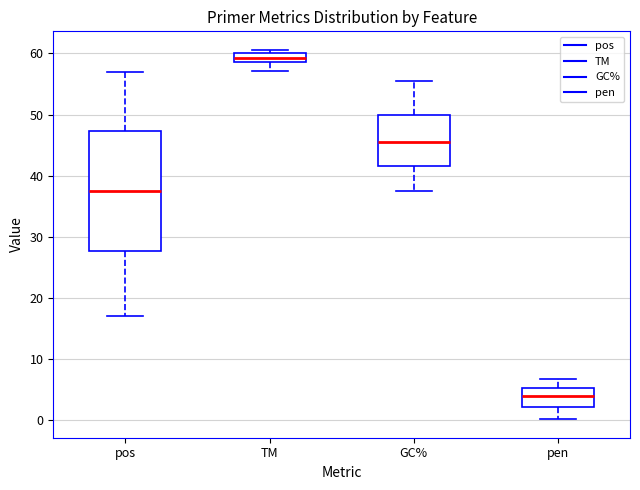

Where is the upper edge of the box for TM on the y-axis? The values are not printed on the chart, so give them approximately, as read against the axis.

60